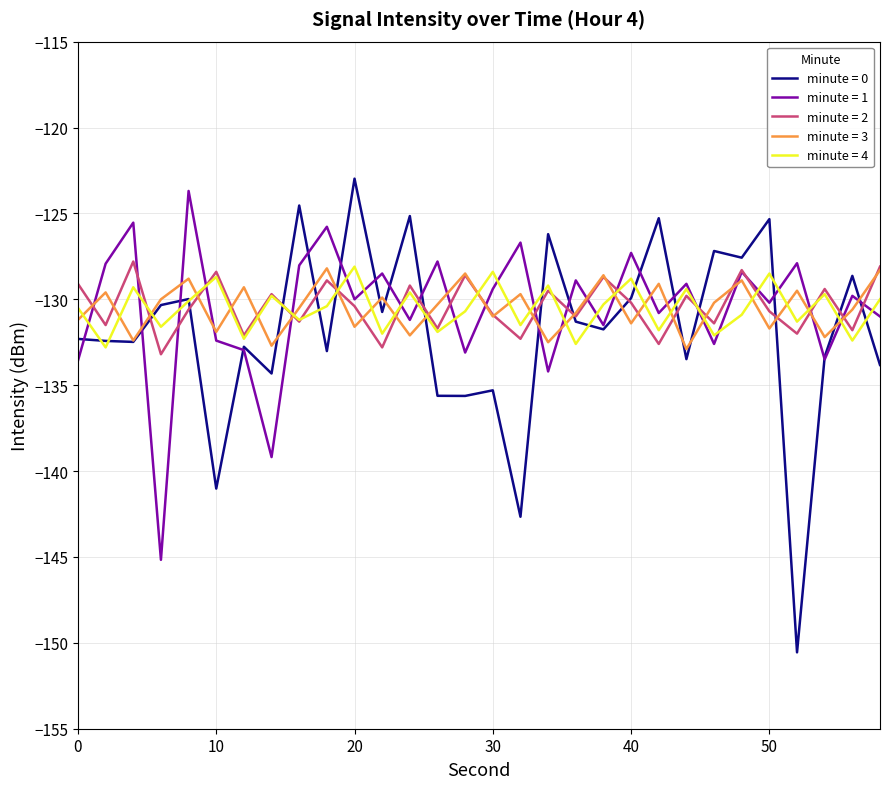

Which series has the largest range (max minus min)?

minute = 0